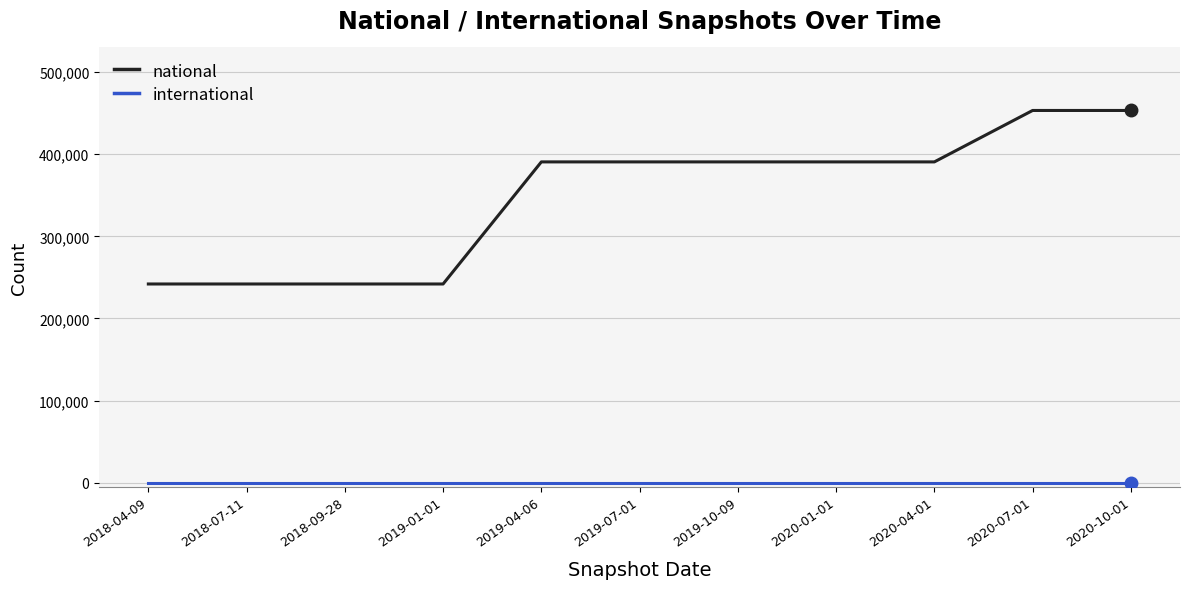

What is the difference between the maximum and minimum values in the national series?

211264